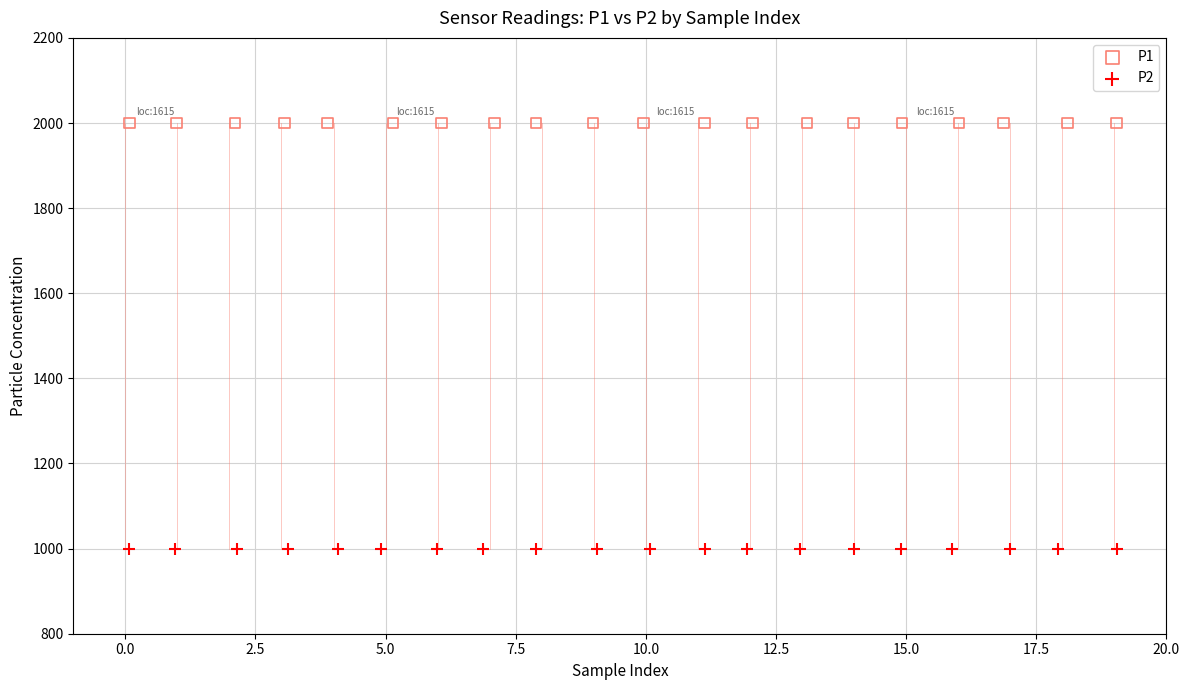

Which series contains the lowest Y value?

P2